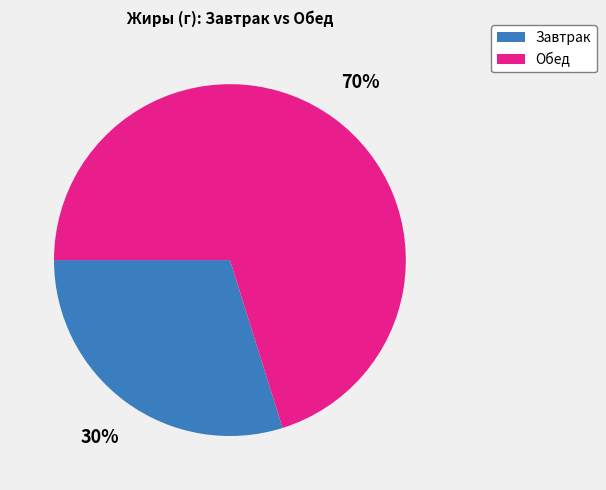

To the nearest percent, what is the difference between the largest and smallest slice percentages?

40%